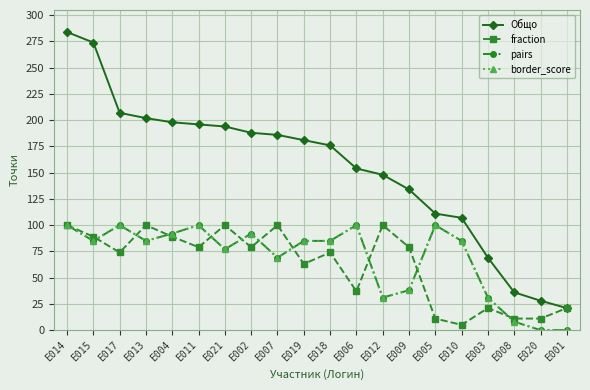

Between E005 and E003, which series saw the biggest shift?

pairs